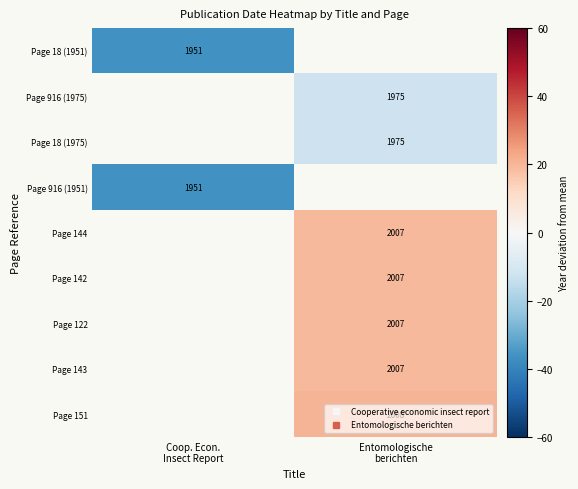

Is the value of Page 151 at Entomologische berichten greater than the value of Page 122 at Entomologische berichten?

Yes